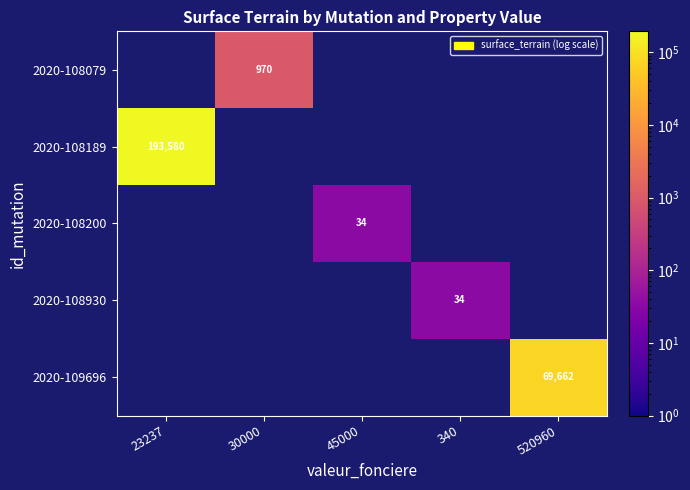

At which label is 2020-109696 closest to 34831?

23237